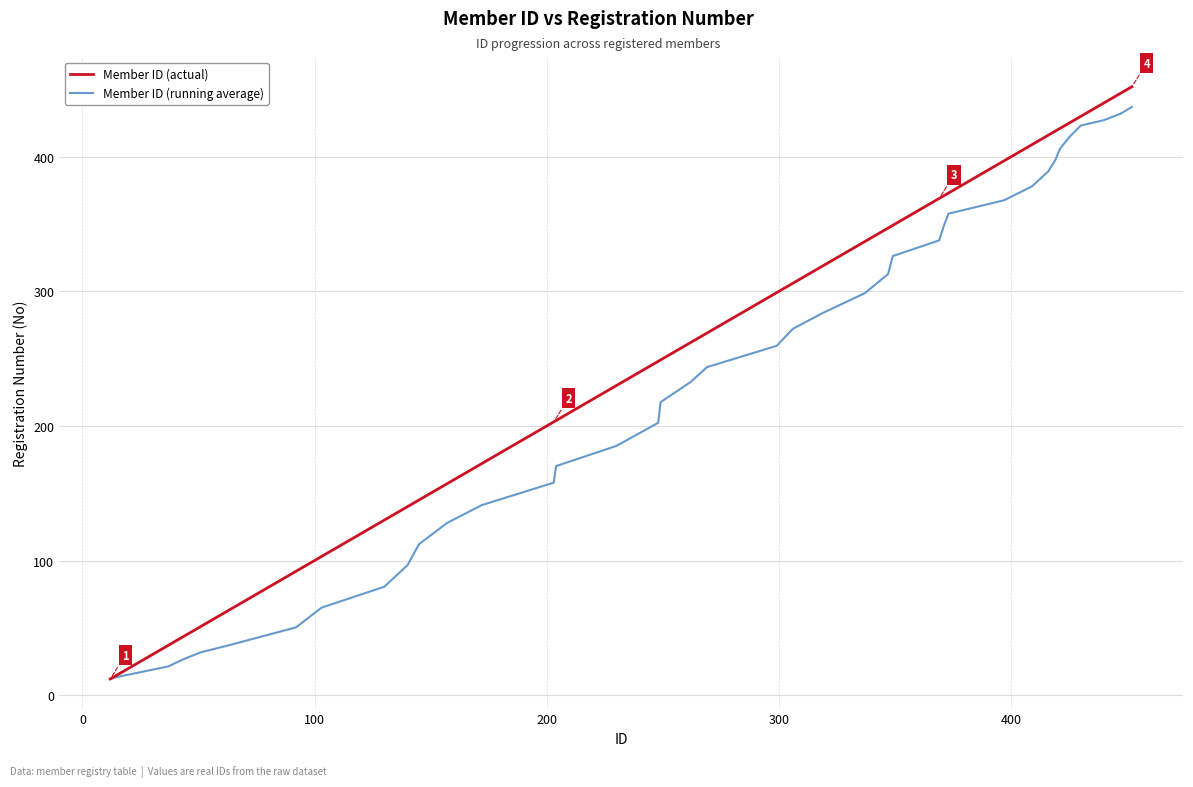

Which series has the largest total across all categories?

Member ID (actual)